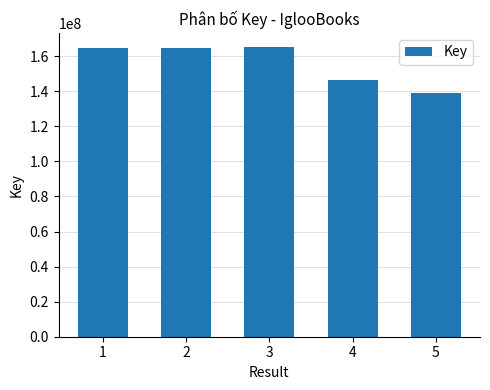

Is it true that the value at 1 is 238619258?

False